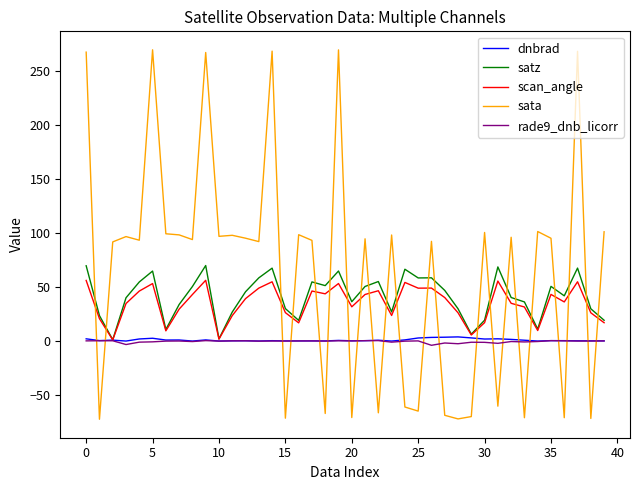

What is the maximum value shown in the chart?

269.8